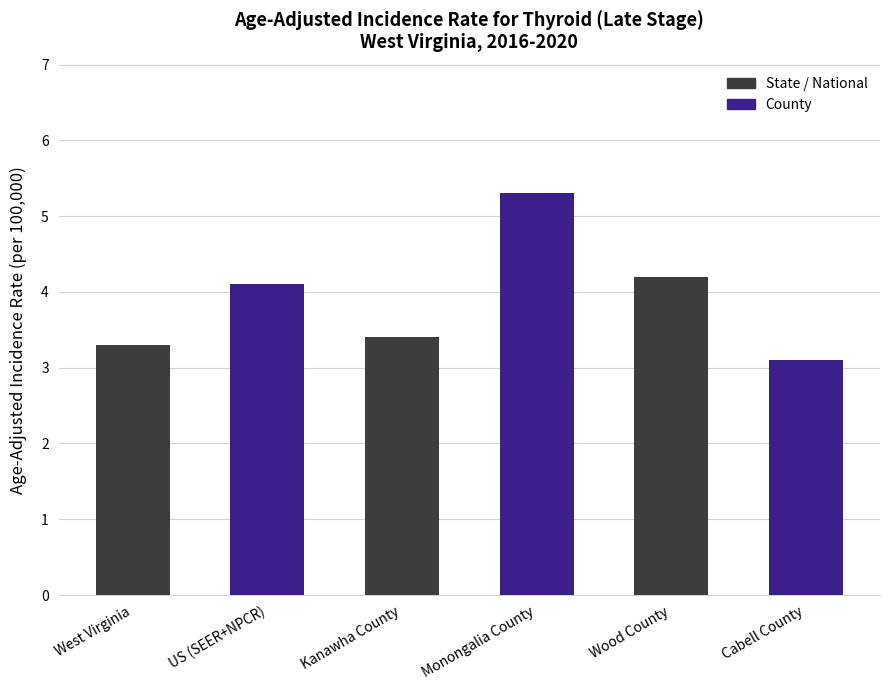

What is the sum of all values?

23.4